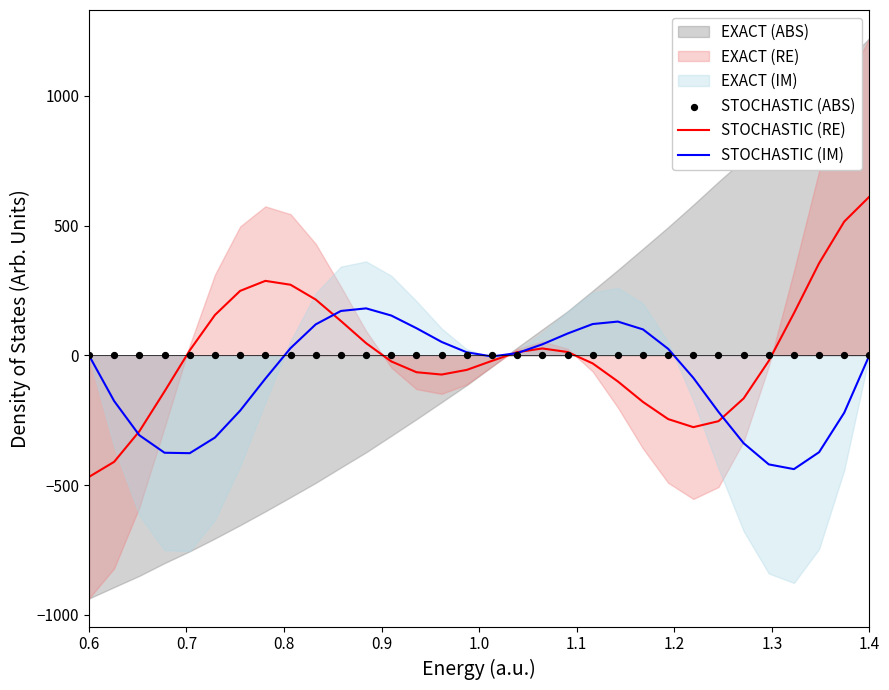

Which series has the largest total across all categories?

STOCHASTIC (RE)